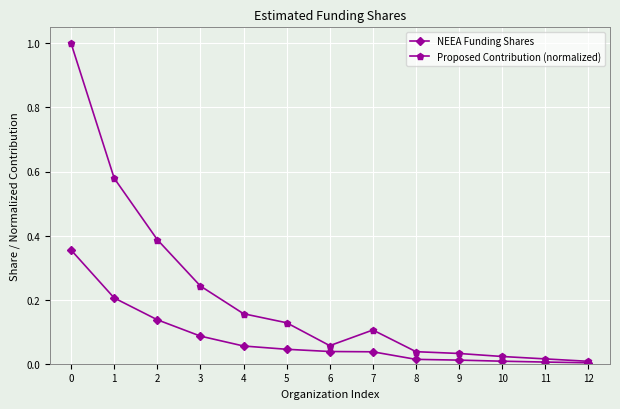

List the series in order of their overall mean, lowest first.

NEEA Funding Shares, Proposed Contribution (normalized)